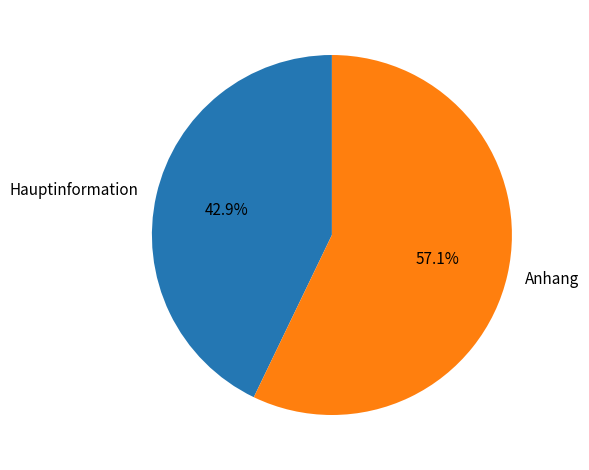

What is the smallest slice in the pie chart?

Hauptinformation